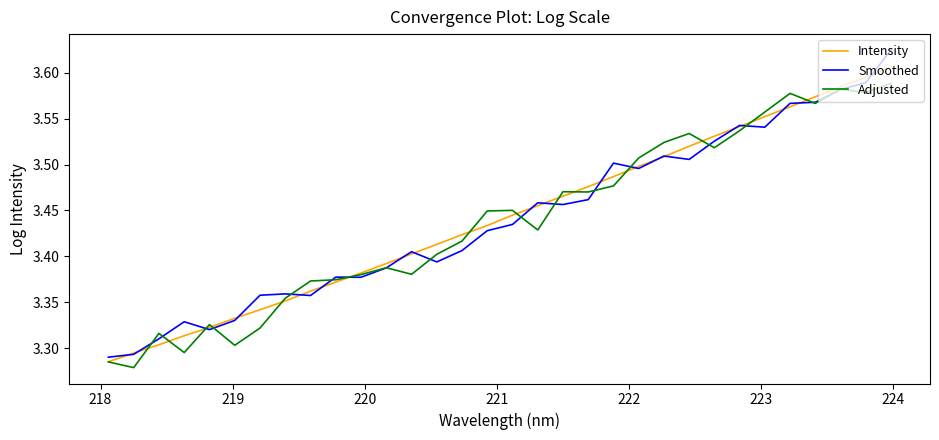

Which series has the widest spread of values?

Smoothed